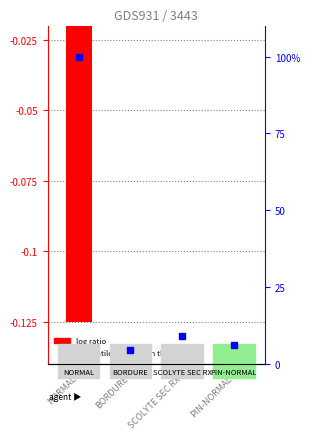

Which series contains the lowest Y value?

log ratio